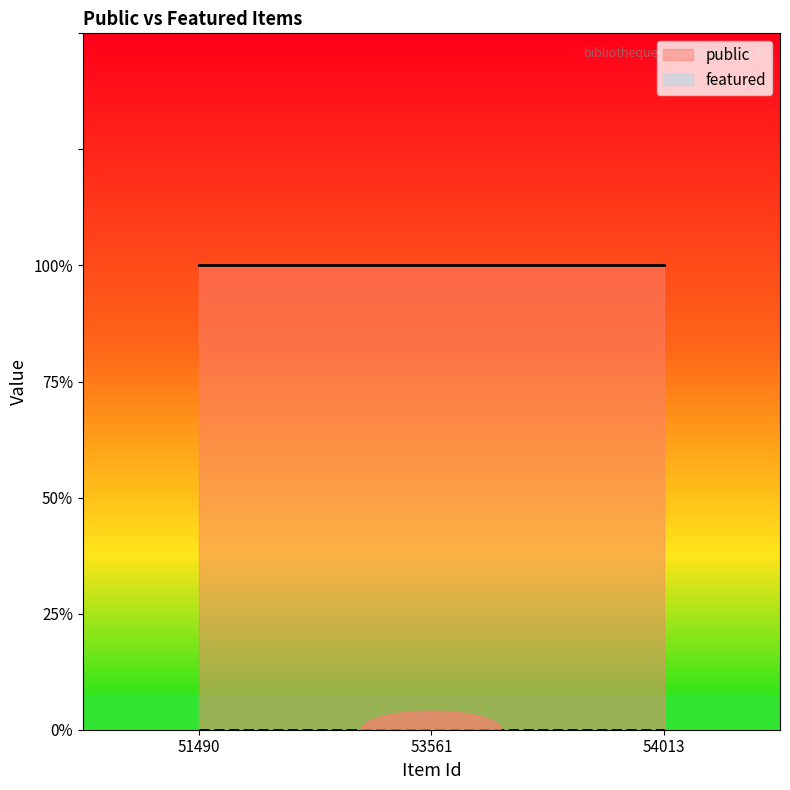

Reading left to right, list all the values displayed in this chart.

public: 51490=1	53561=1	54013=1
featured: 51490=0	53561=0	54013=0